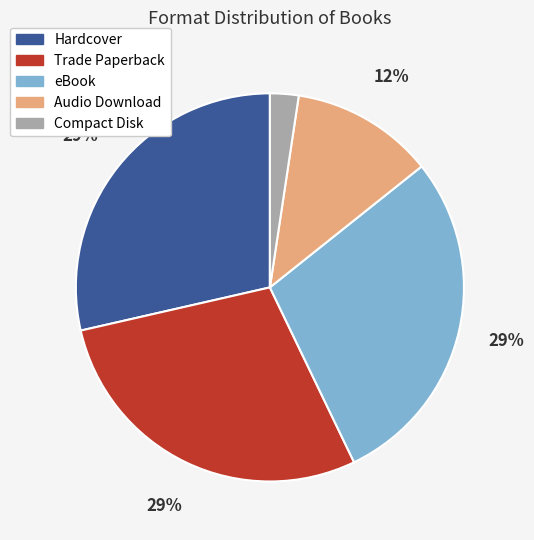

To the nearest percent, what portion does eBook represent?

29%